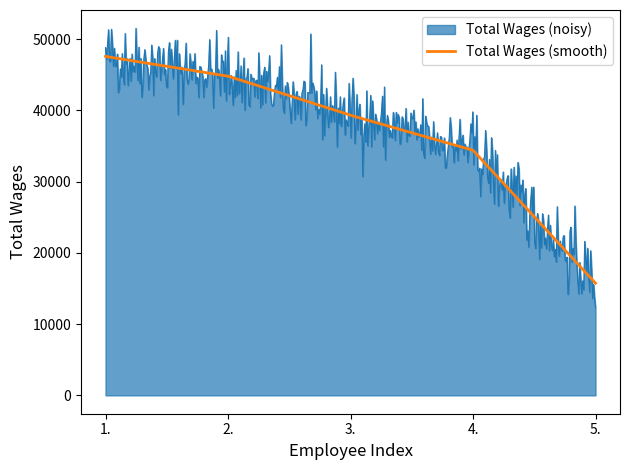

How many lines are shown in the chart?

2